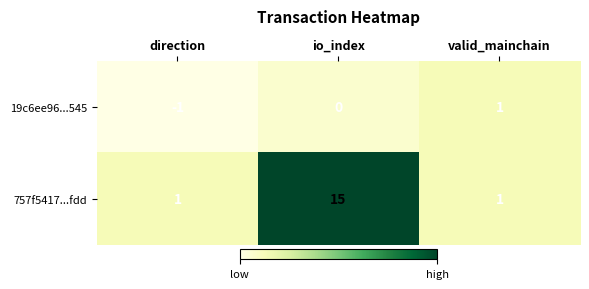

What is the difference between the maximum and minimum values in the 757f5417...fdd series?

14